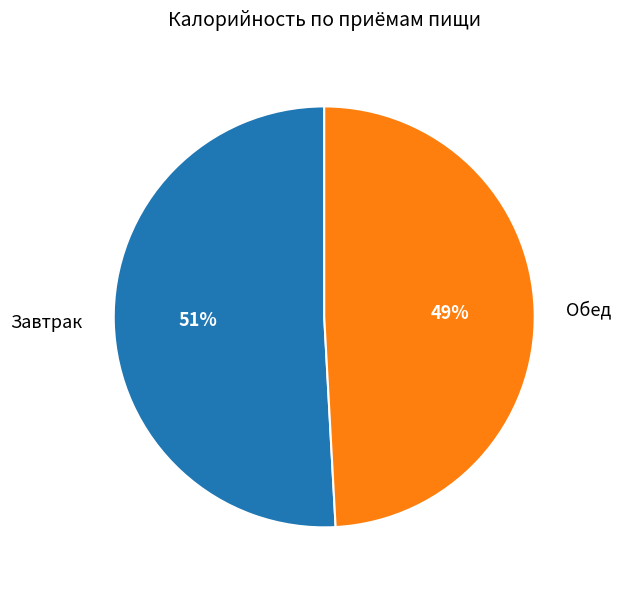

Does any single category account for the majority?

Yes